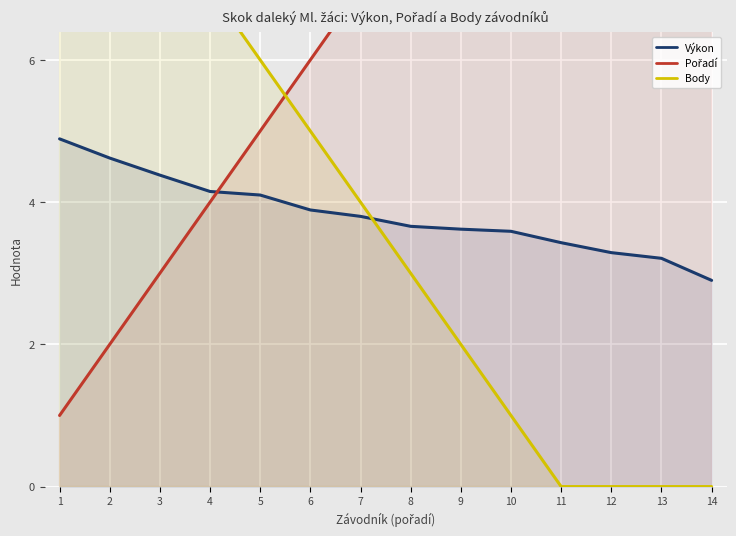

What is the average value of the Výkon series?

3.8